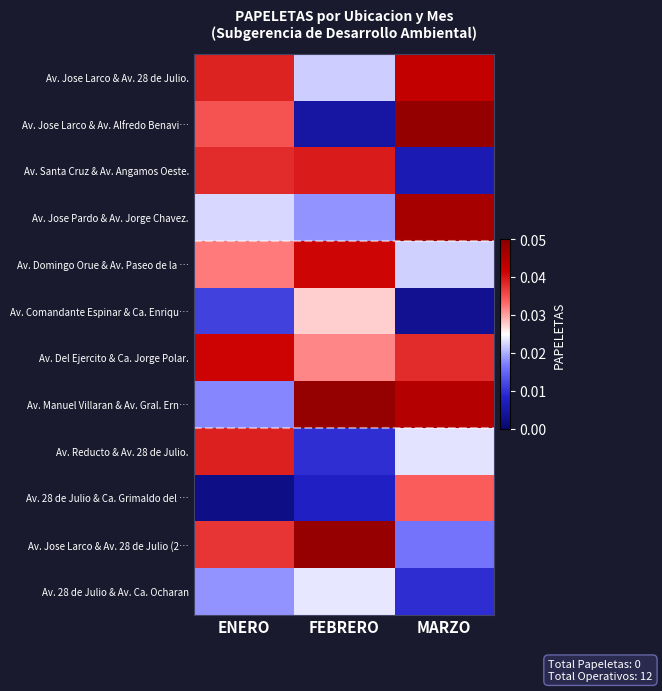

List the series in order of their peak value, lowest first.

Av. 28 de Julio & Av. Ca. Ocharan, Av. Comandante Espinar & Ca. Enriqu…, Av. 28 de Julio & Ca. Grimaldo del …, Av. Reducto & Av. 28 de Julio., Av. Santa Cruz & Av. Angamos Oeste., Av. Domingo Orue & Av. Paseo de la …, Av. Del Ejercito & Ca. Jorge Polar., Av. Jose Larco & Av. 28 de Julio., Av. Jose Pardo & Av. Jorge Chavez., Av. Jose Larco & Av. 28 de Julio (2…, Av. Manuel Villaran & Av. Gral. Ern…, Av. Jose Larco & Av. Alfredo Benavi…